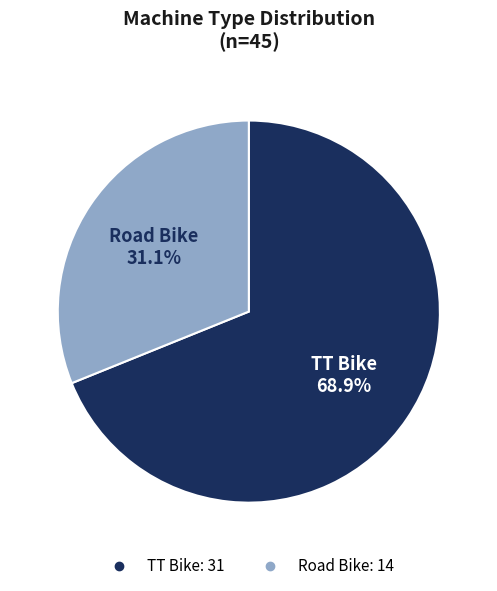

To the nearest percent, what portion does TT Bike represent?

69%